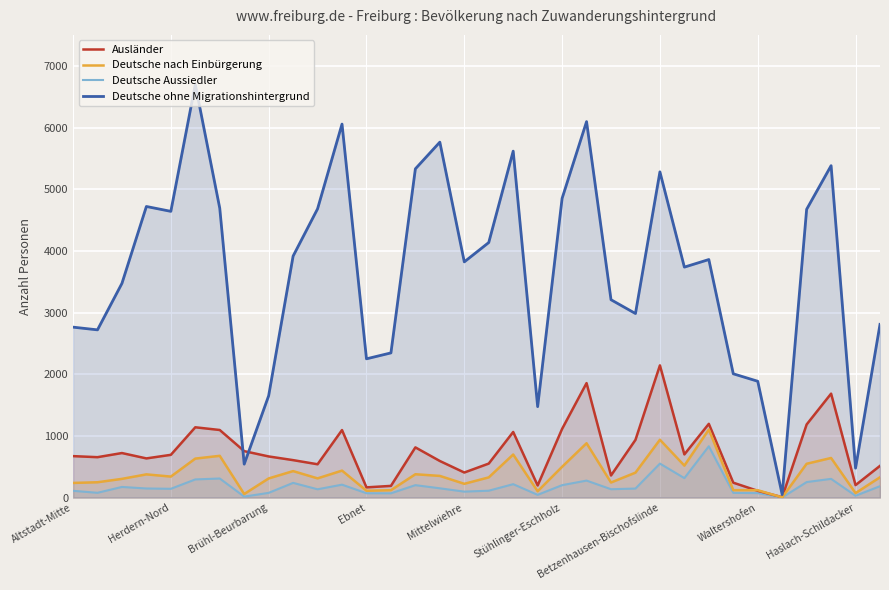

True or false: Deutsche ohne Migrationshintergrund and Deutsche nach Einbürgerung cross at least once.

False